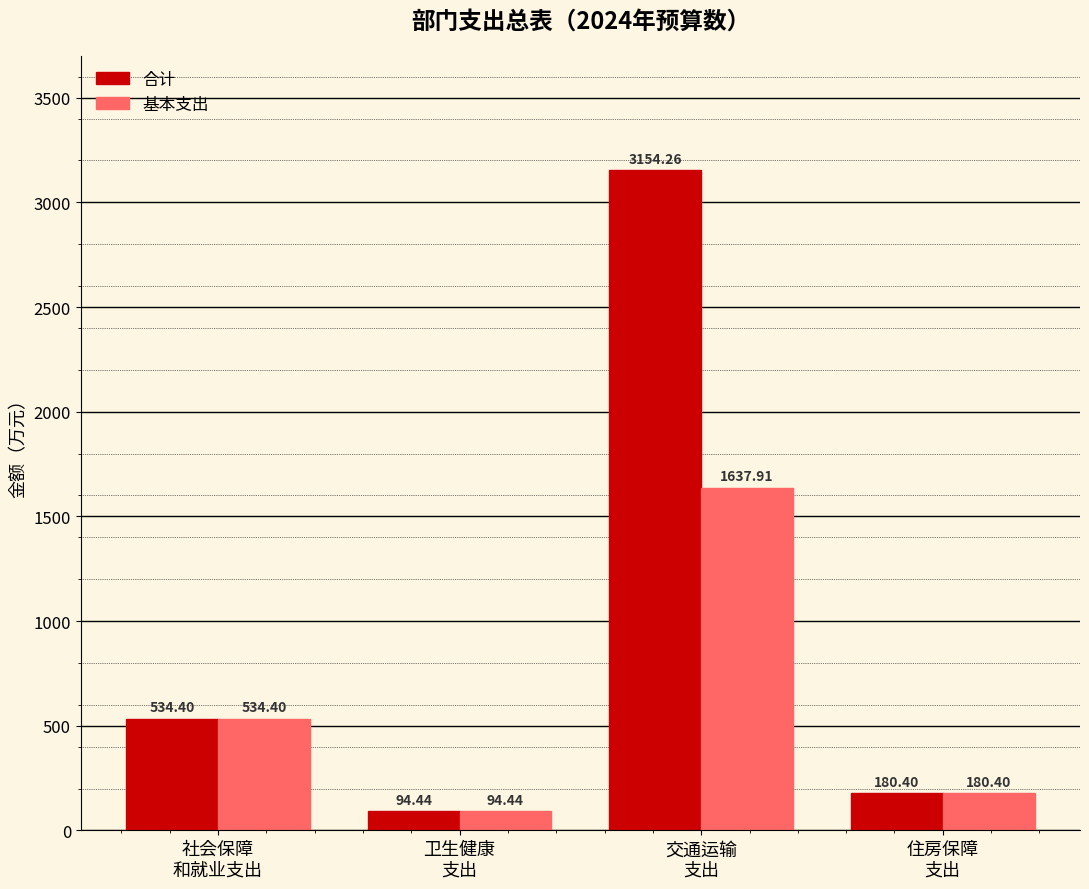

Reading right to left, transcribe all the data shown in this chart.

合计: 180.4	3154.3	94.4	534.4
基本支出: 180.4	1637.9	94.4	534.4